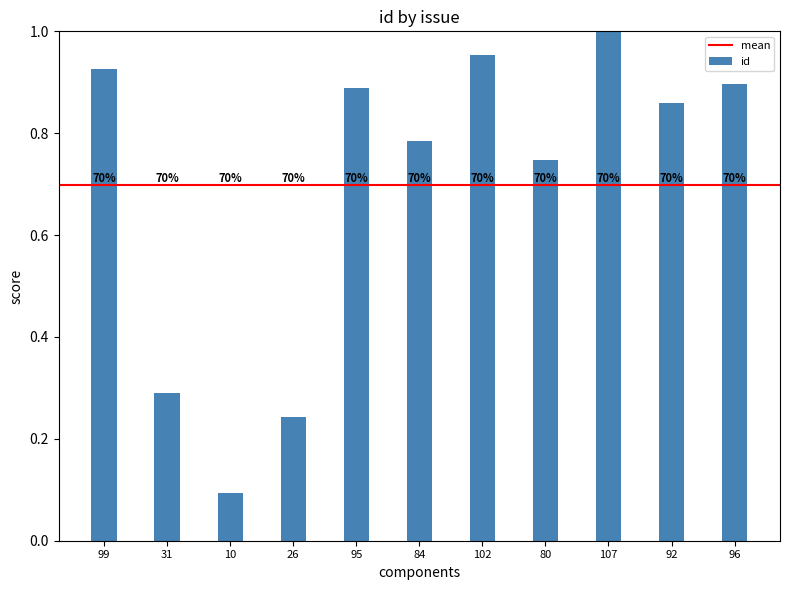

Does the chart contain any negative values?

No